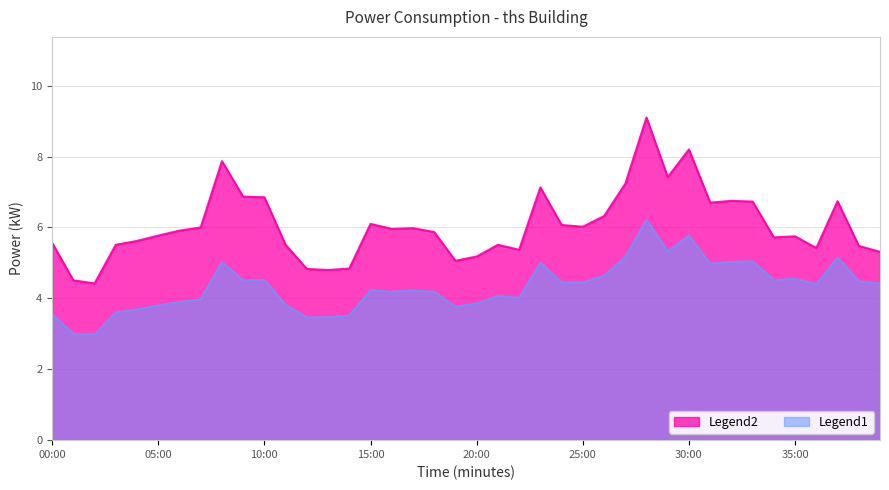

What is the difference between the second highest and minimum values?

3.8